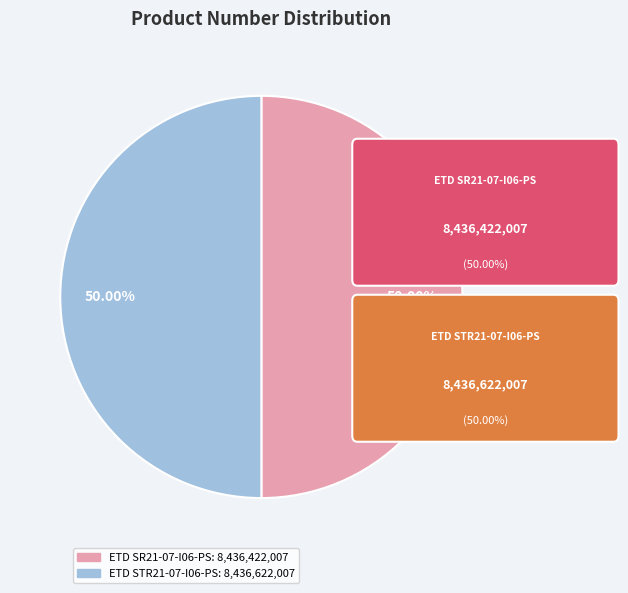

Do ETD SR21-07-I06-PS and ETD STR21-07-I06-PS together represent more than half of the pie?

Yes